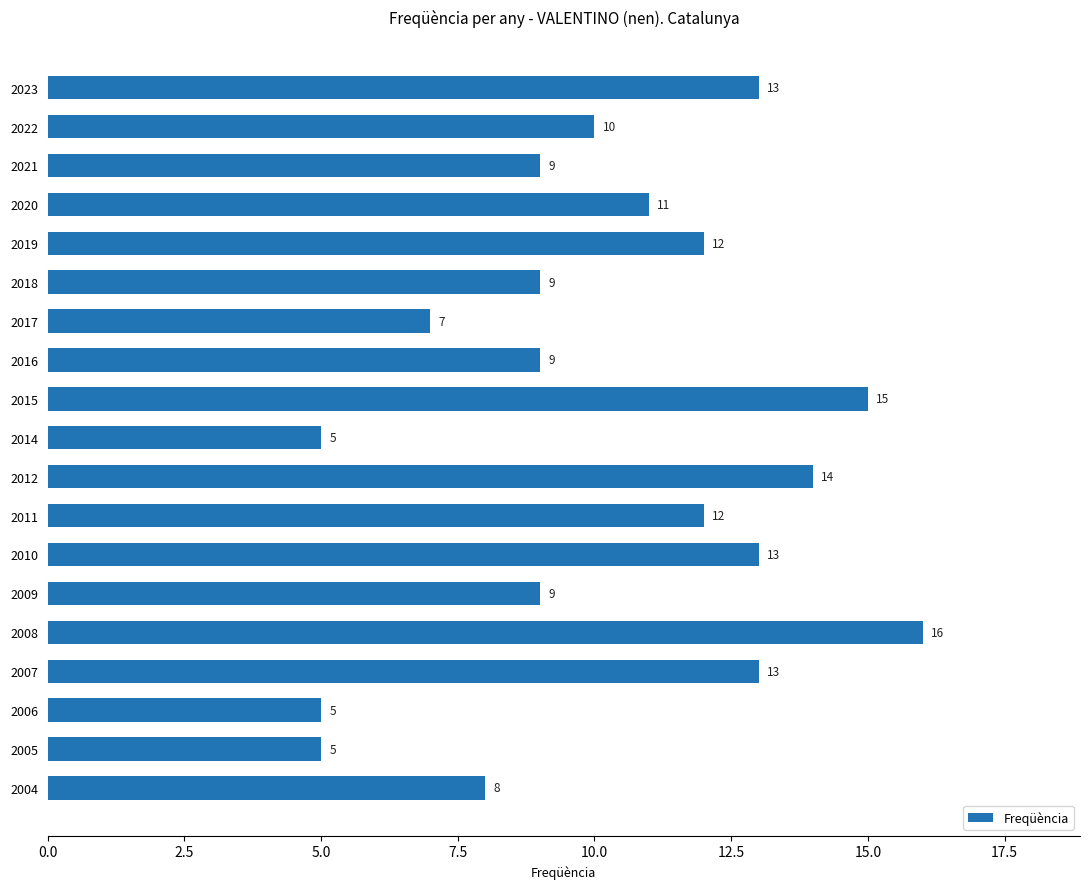

What is the greatest value displayed?

16